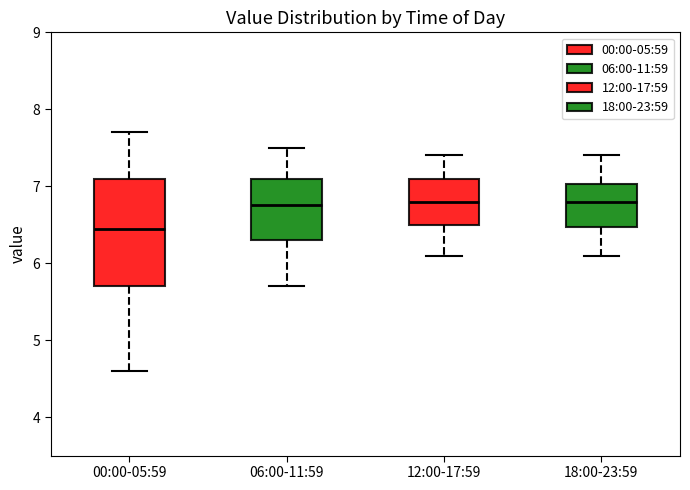

Where does the lower whisker of the box for 18:00-23:59 end on the y-axis? The values are not printed on the chart, so give them approximately, as read against the axis.

6.1